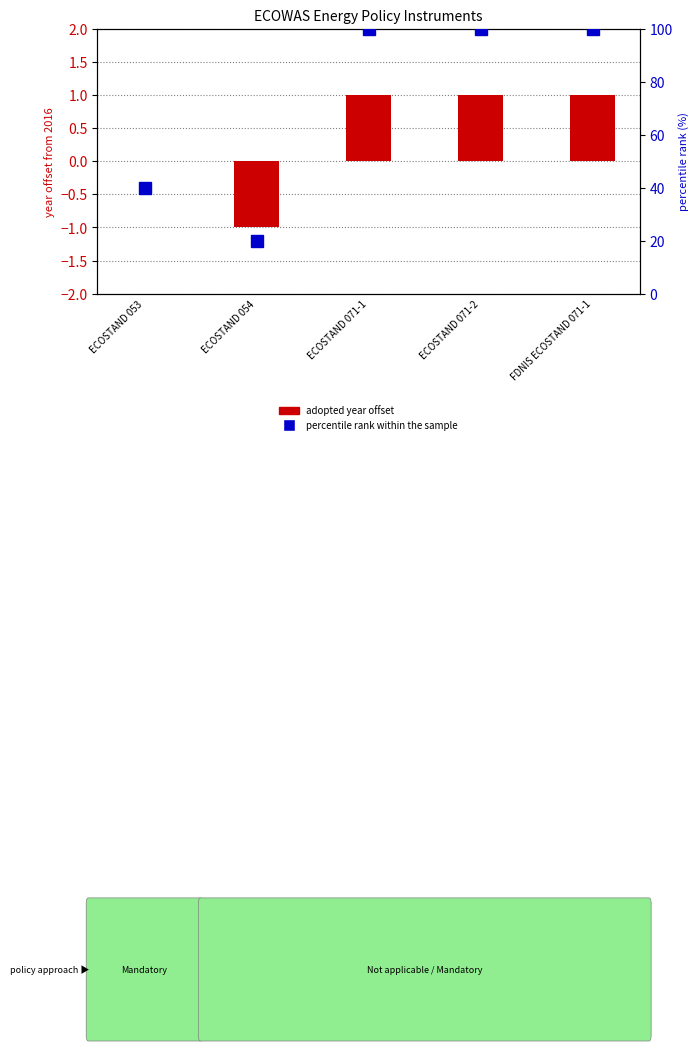

What position from the left is FDNIS ECOSTAND 071-1?

5